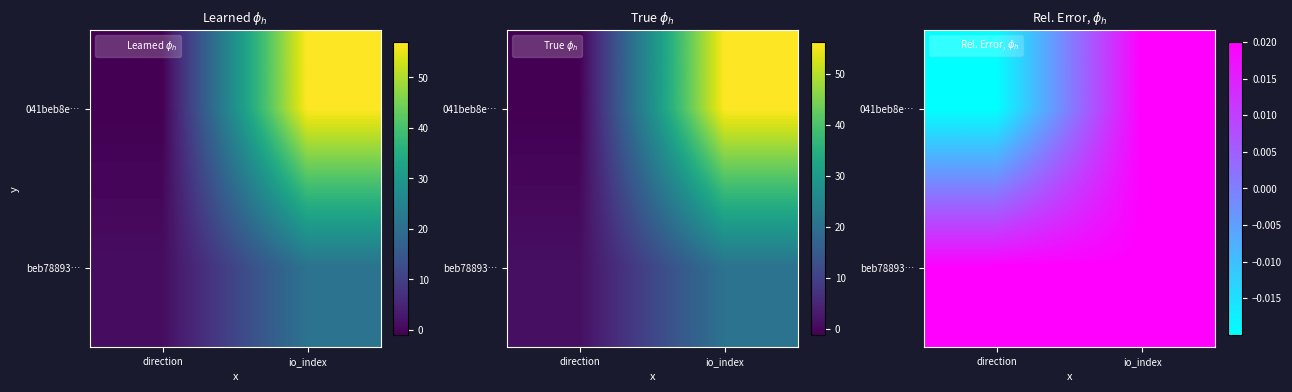

At which label is 041beb8e… closest to 0?

direction